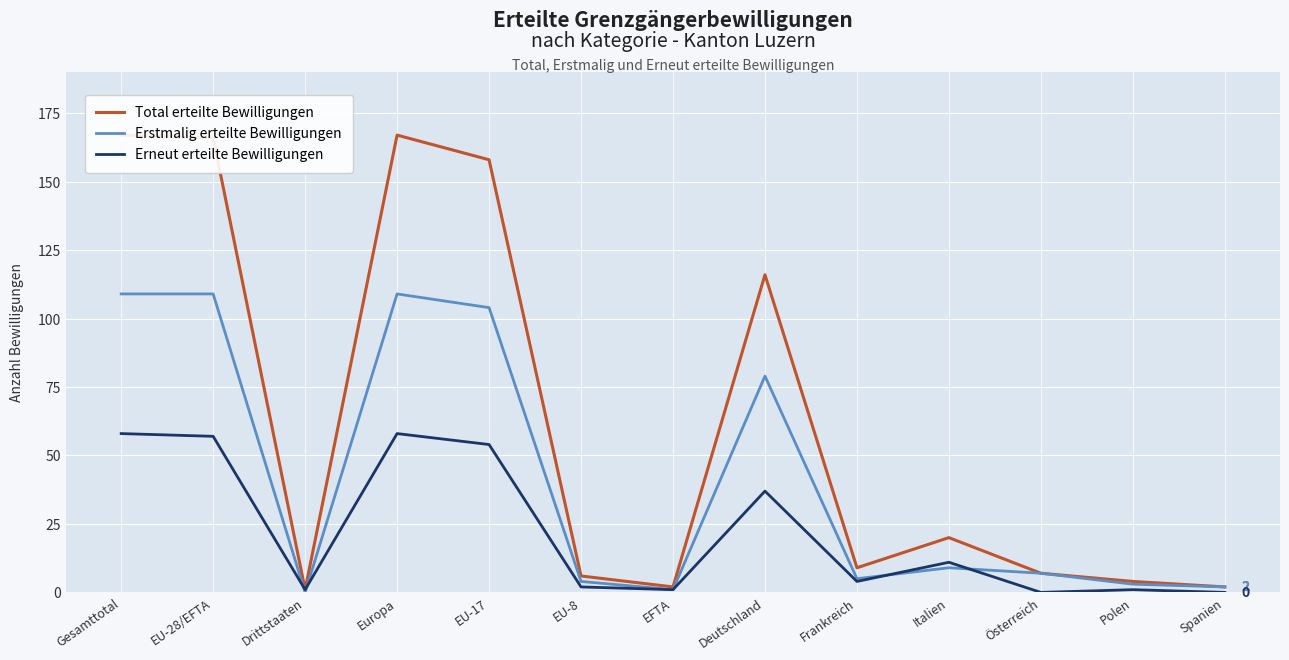

The value of Erneut erteilte Bewilligungen at Deutschland is 37. True or false?

True